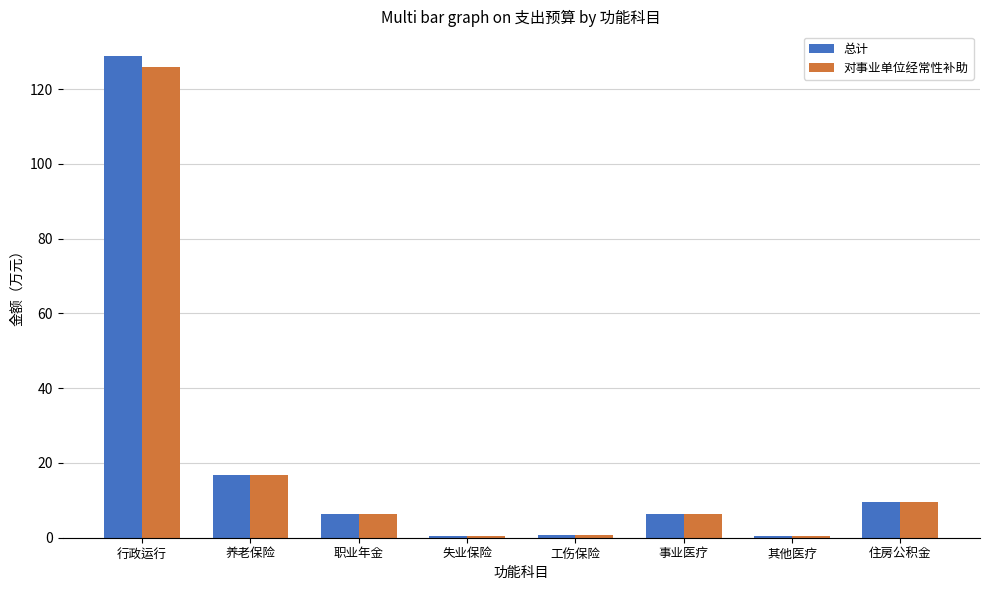

The value of 总计 at 住房公积金 is 9.7. True or false?

True